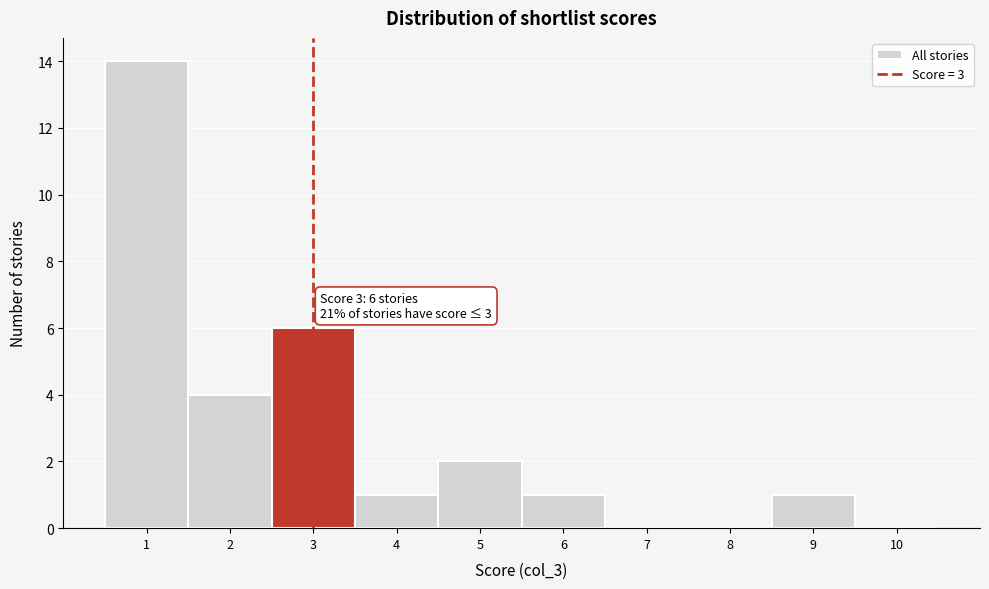

Over which range of the x-axis is the bar tallest?

0.5 to 1.5